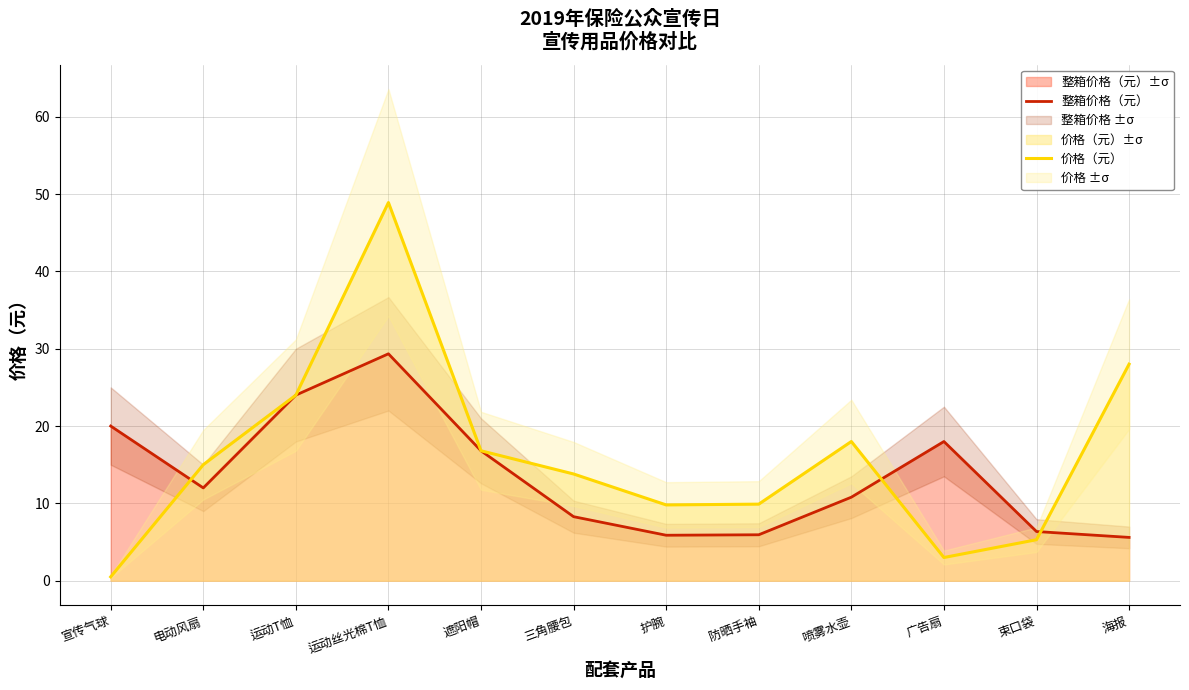

What value does the 价格（元） series have at 海报?

28.0